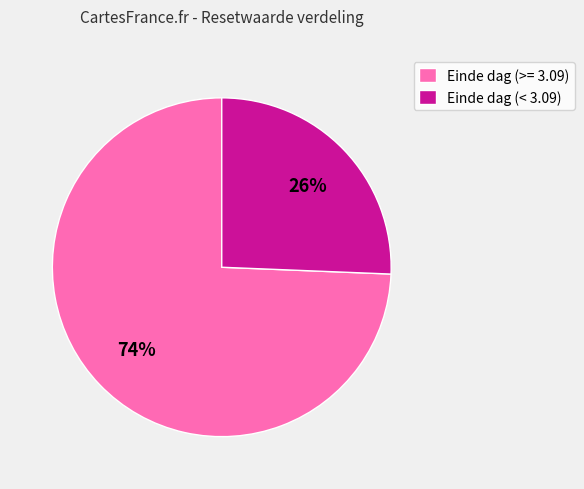

To the nearest percent, what percentage of the pie is Einde dag (>= 3.09)?

74%